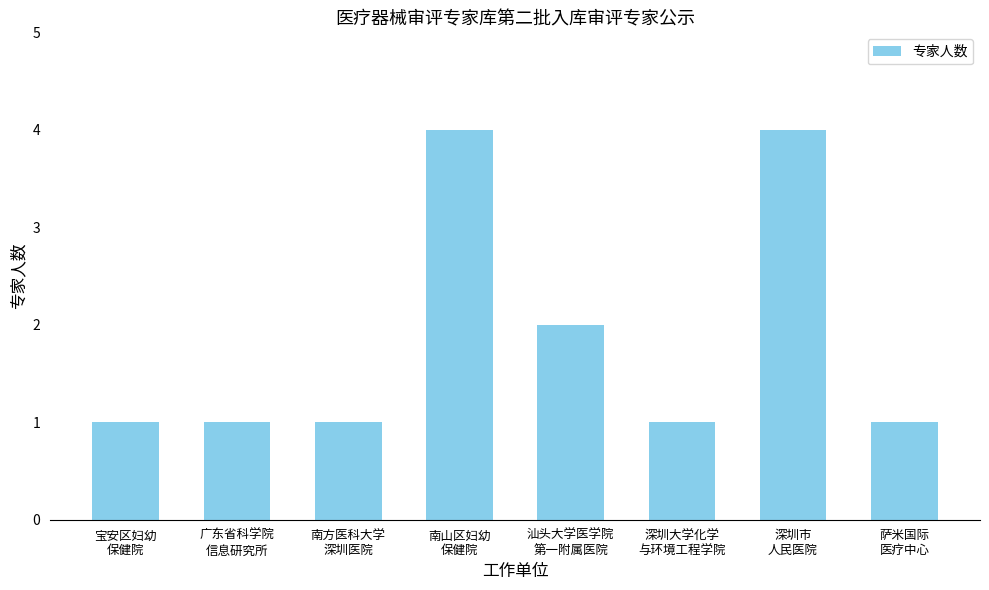

Are the bars grouped side by side (vs. stacked)?

No